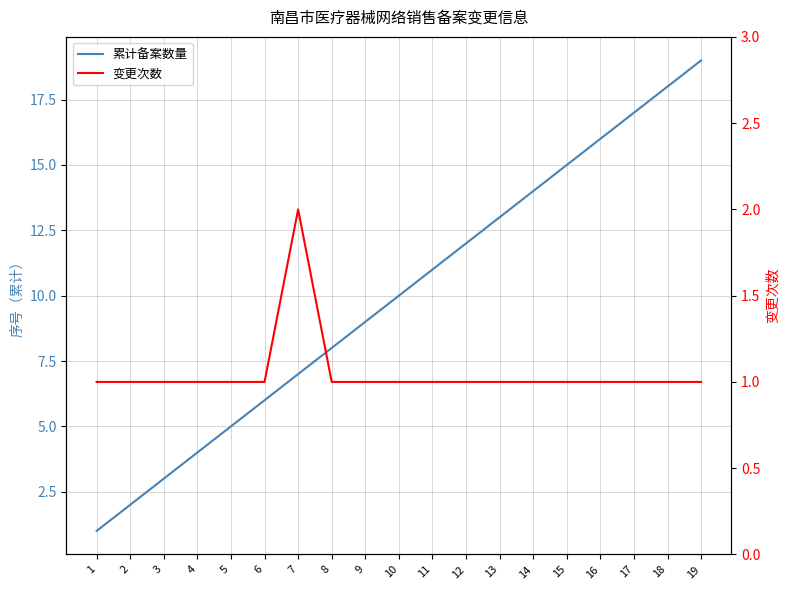

Reading left to right, transcribe all the data shown in this chart.

累计备案数量: 1=1	2=2	3=3	4=4	5=5	6=6	7=7	8=8	9=9	10=10	11=11	12=12	13=13	14=14	15=15	16=16	17=17	18=18	19=19
变更次数: 1=1	2=1	3=1	4=1	5=1	6=1	7=2	8=1	9=1	10=1	11=1	12=1	13=1	14=1	15=1	16=1	17=1	18=1	19=1